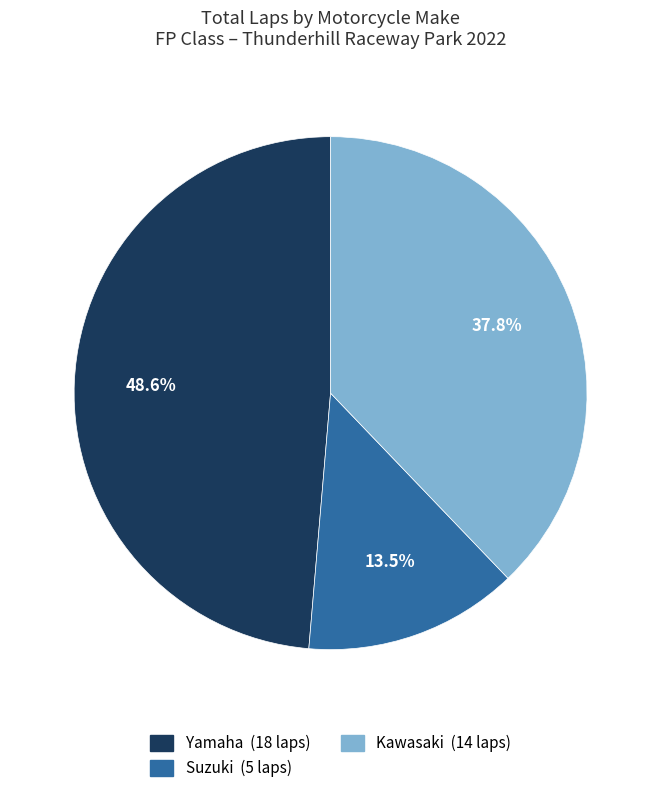

To the nearest percent, what is the average slice percentage?

33%